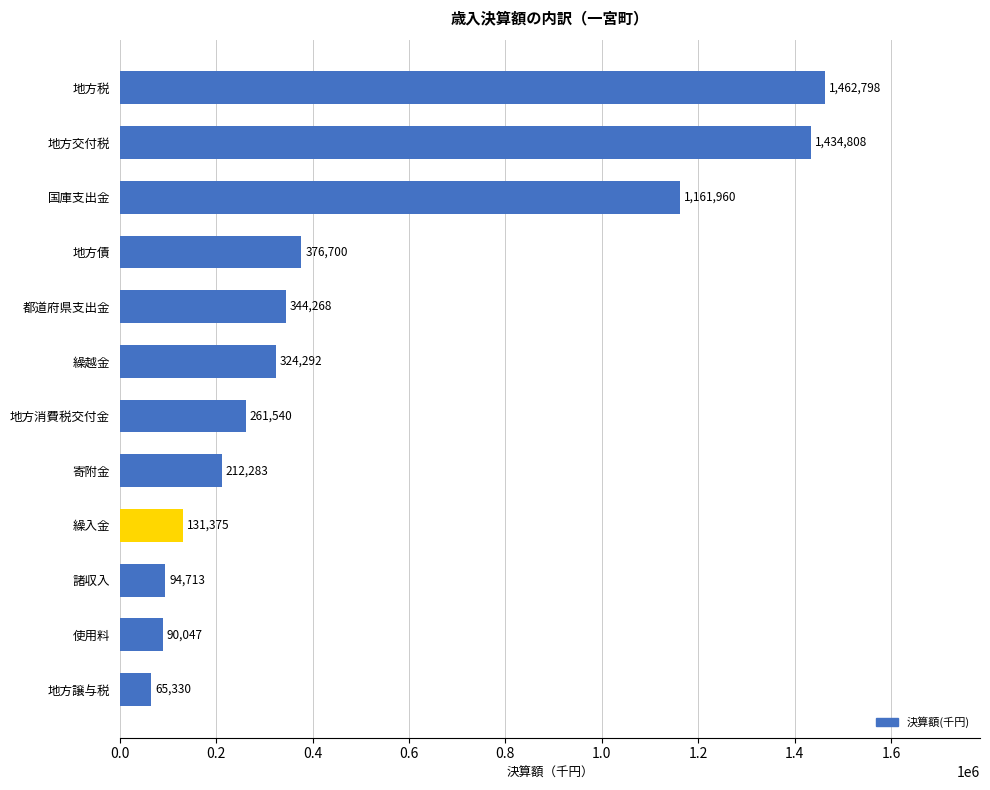

What is the value of the 3rd bar from the top?

1161960